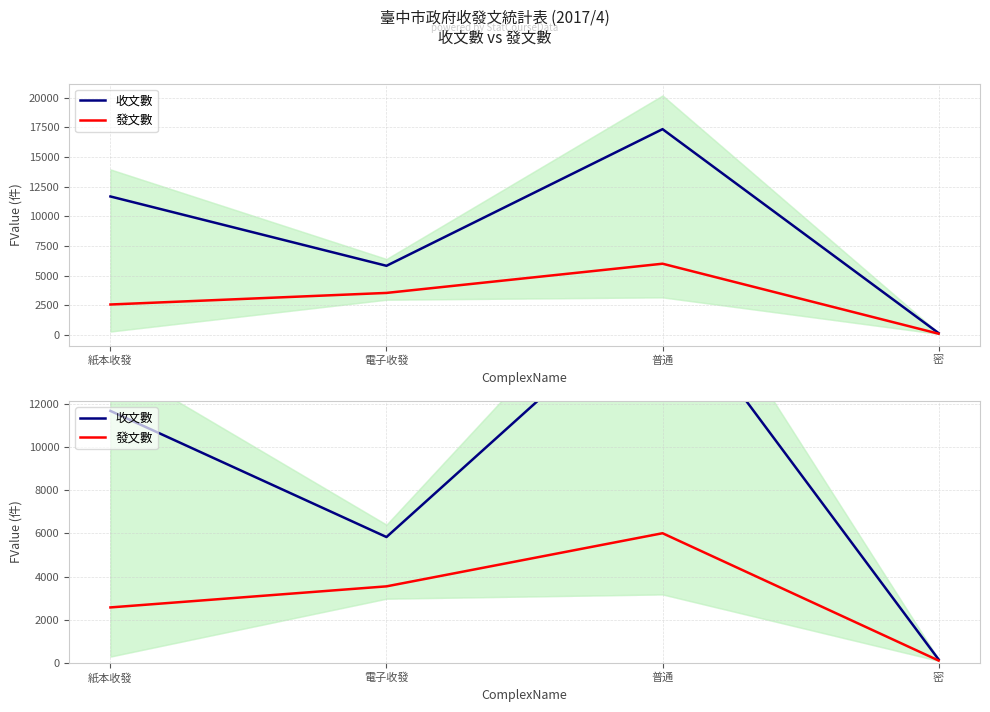

True or false: 收文數 and 發文數 intersect in this chart.

False